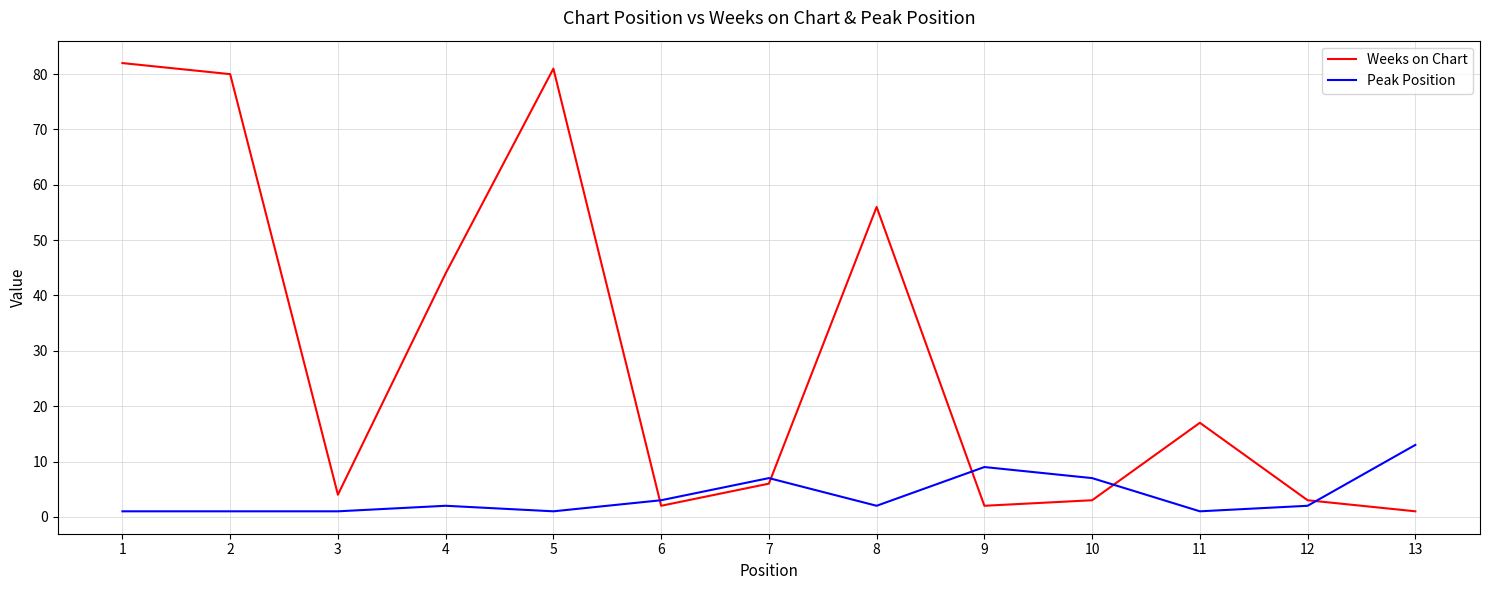

True or false: Peak Position has a value of 1 at 5.

True